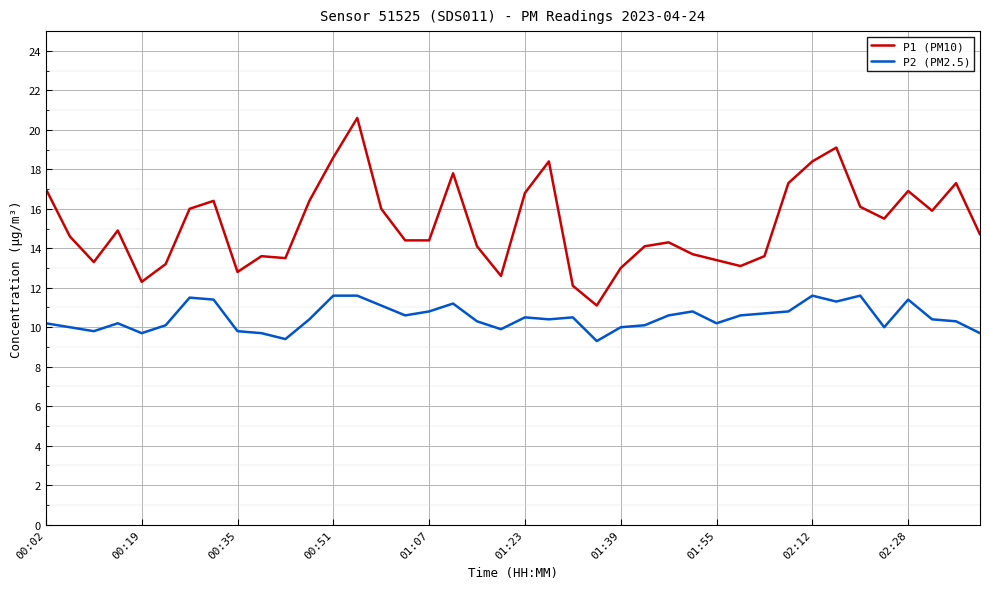

Which series has the widest spread of values?

P1 (PM10)